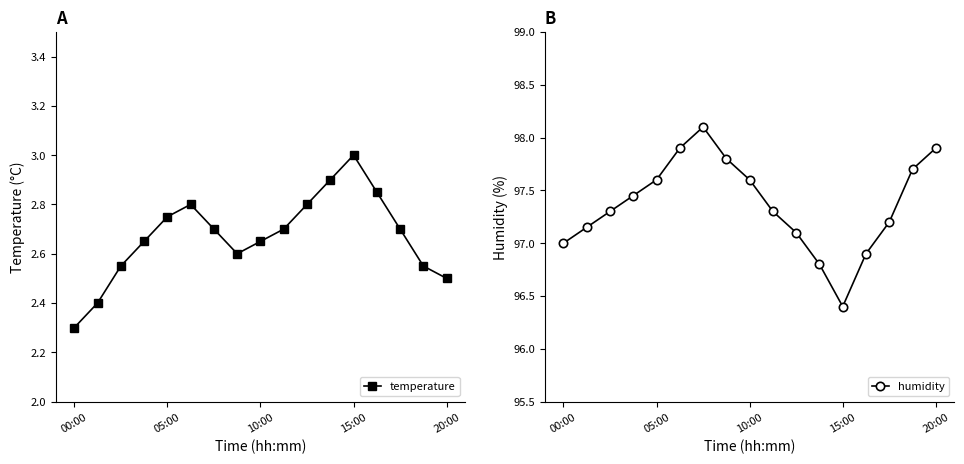

What is the value of the humidity point at the 16th from the left?

97.7